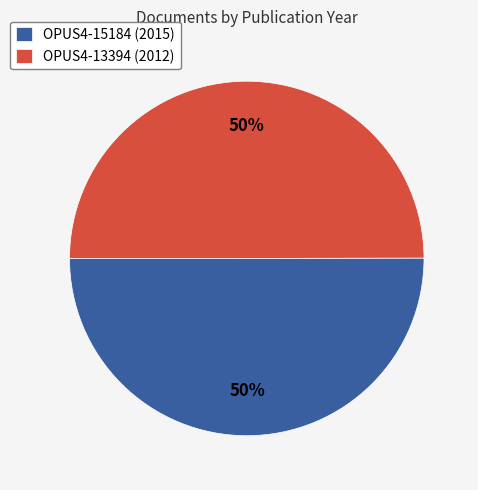

What is the ratio of the value at OPUS4-15184 (2015) to the value at OPUS4-13394 (2012)?

1.0